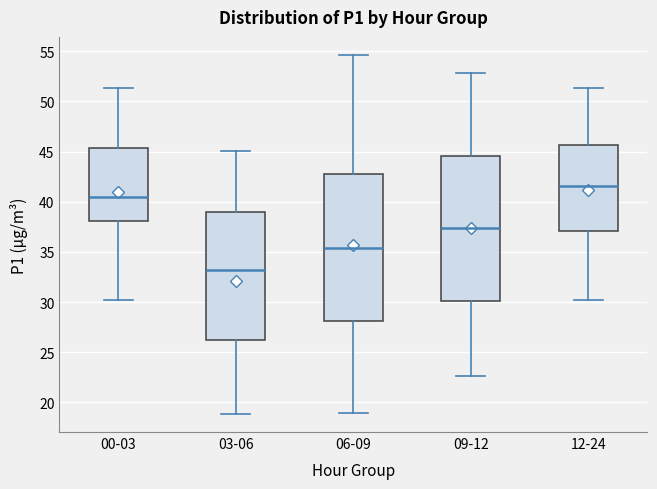

Where does the median line of the box for 12-24 sit on the y-axis? The values are not printed on the chart, so give them approximately, as read against the axis.

41.5